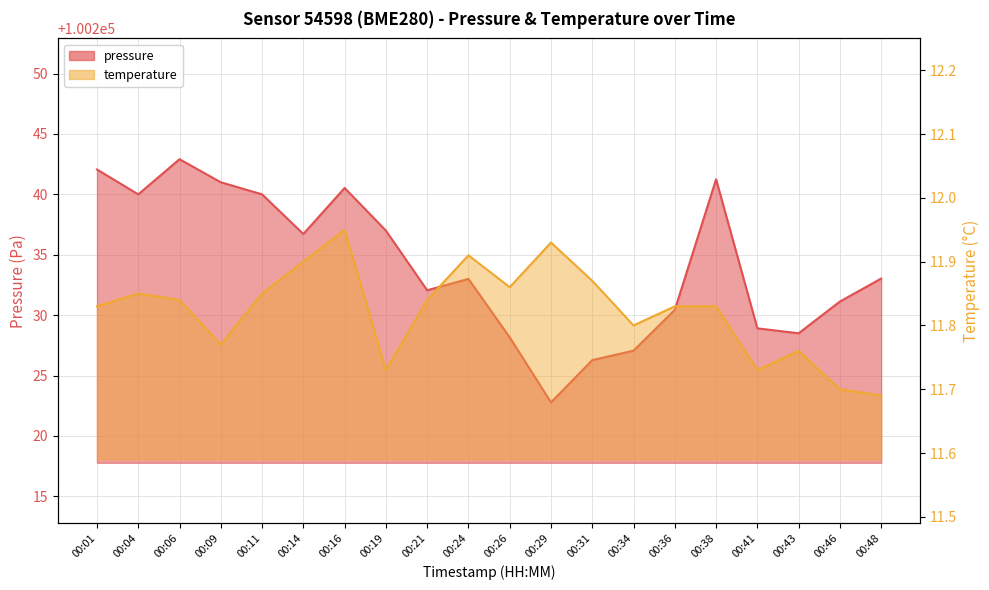

Which series changed the most between 00:34 and 00:46?

pressure